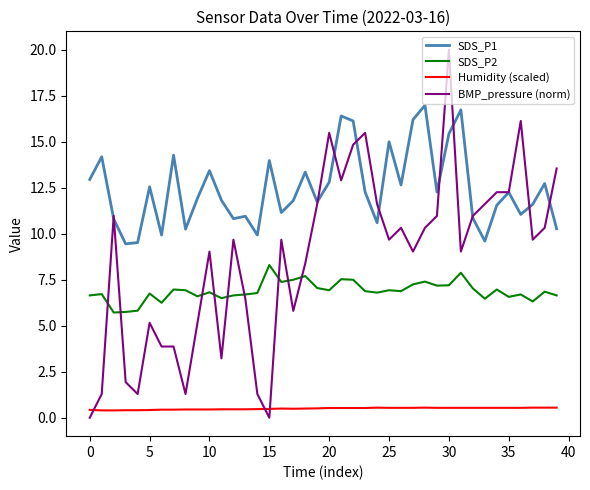

Which series has the largest range (max minus min)?

BMP_pressure (norm)